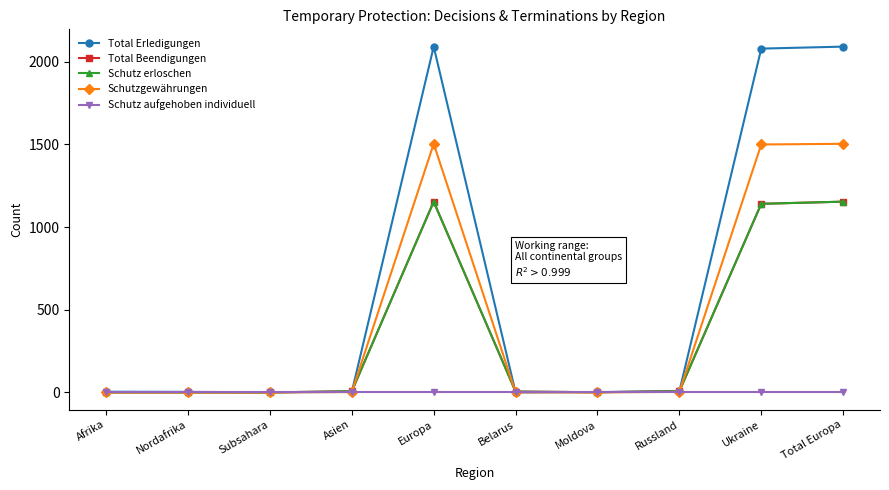

At which label does Schutz erloschen first exceed 7?

Europa